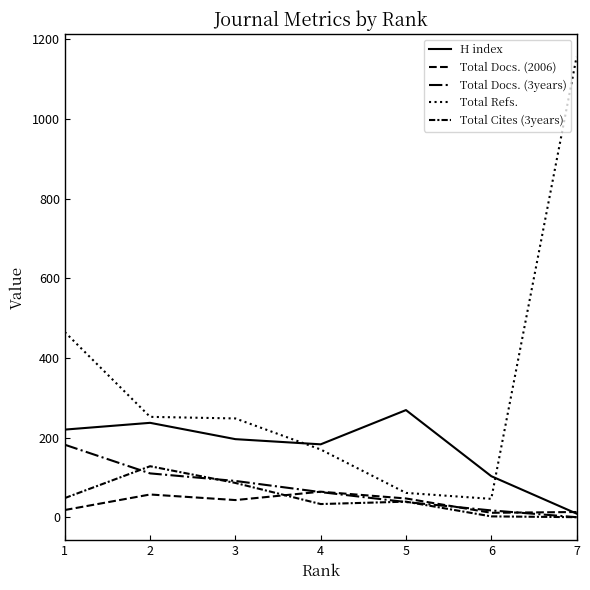

What is the value of the Total Docs. (2006) point at the 1st from the left?

18